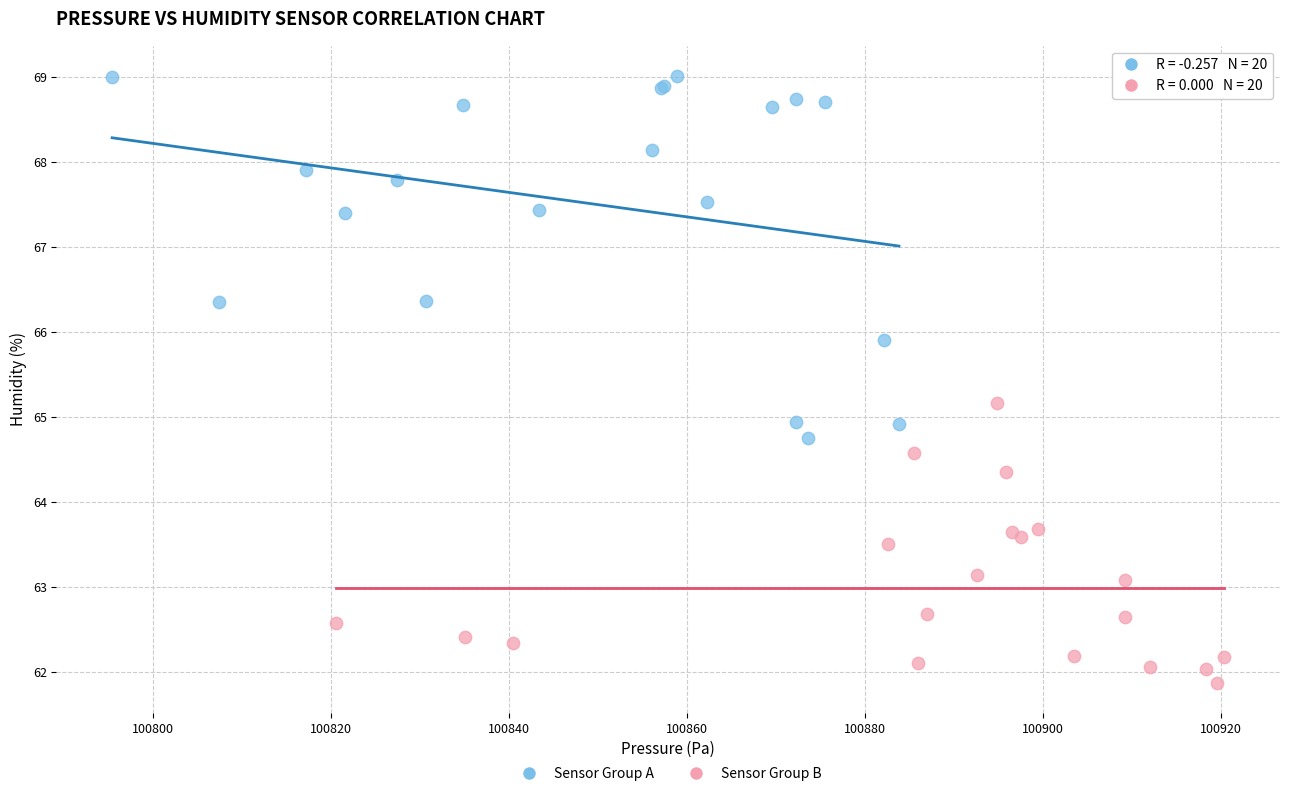

Which series contains the lowest Y value?

Sensor Group B